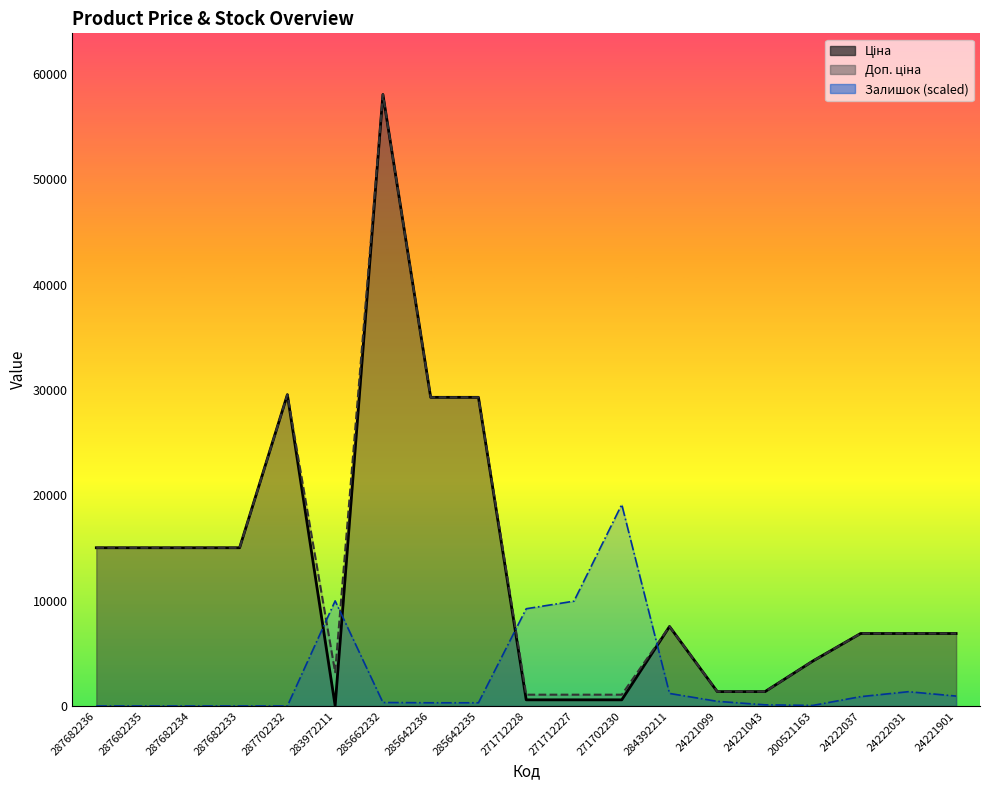

The value of Доп. ціна at 283972211 is 3205.0. True or false?

True